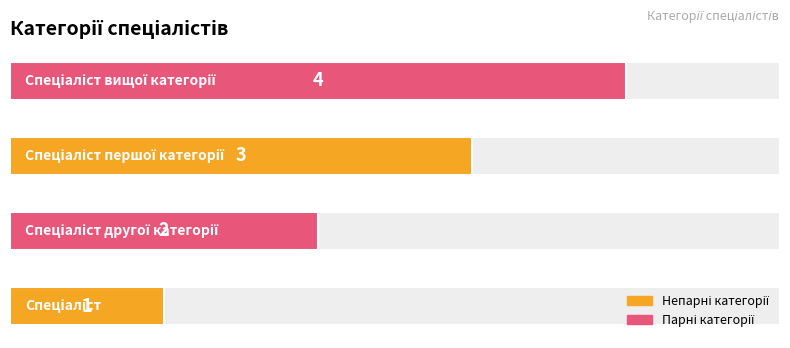

What is the change in value from 0 to 2?

+2